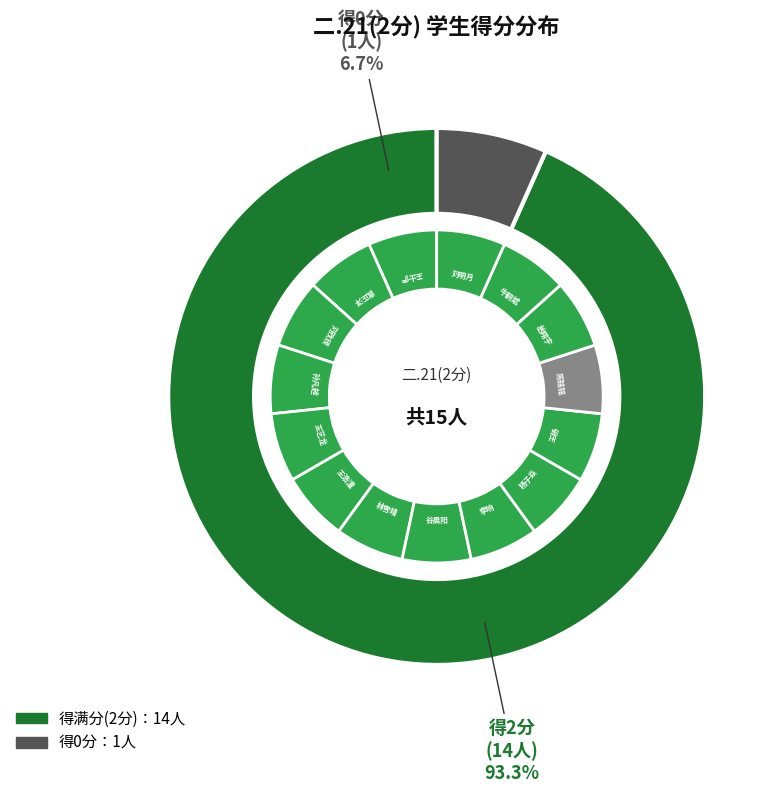

Count the number of slices in the pie.

15